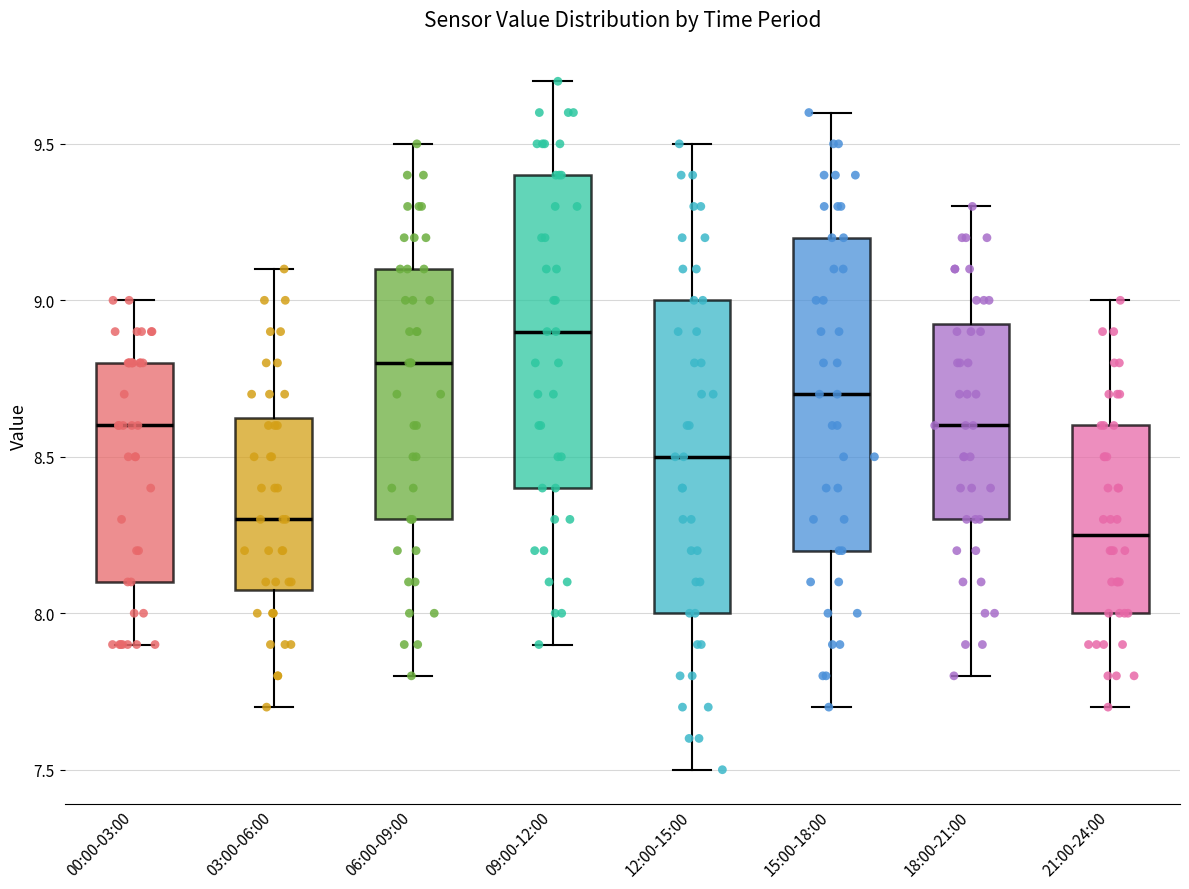

Which box has the highest median line?

09:00-12:00